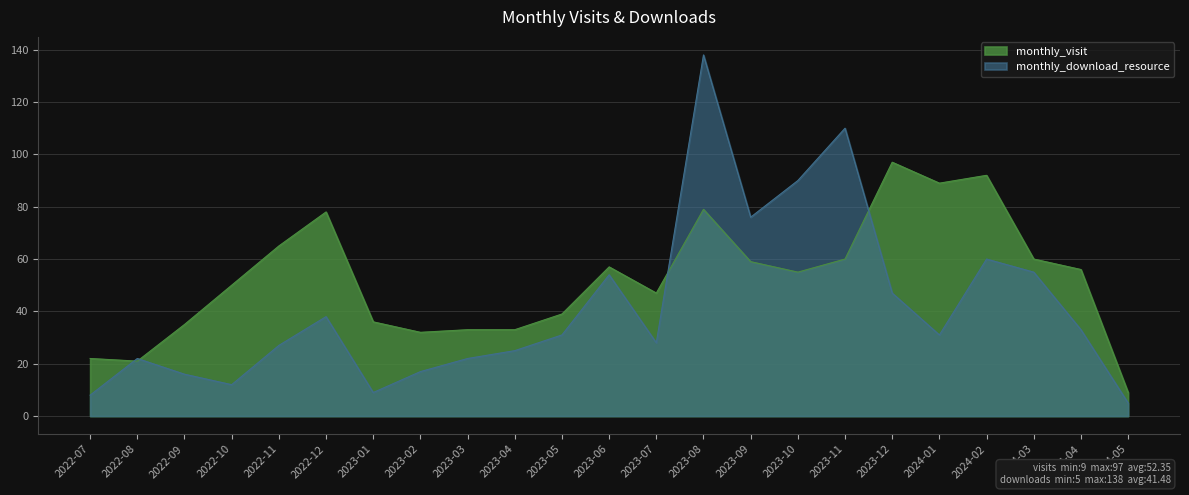

Which category has the highest value across all series?

2023-08